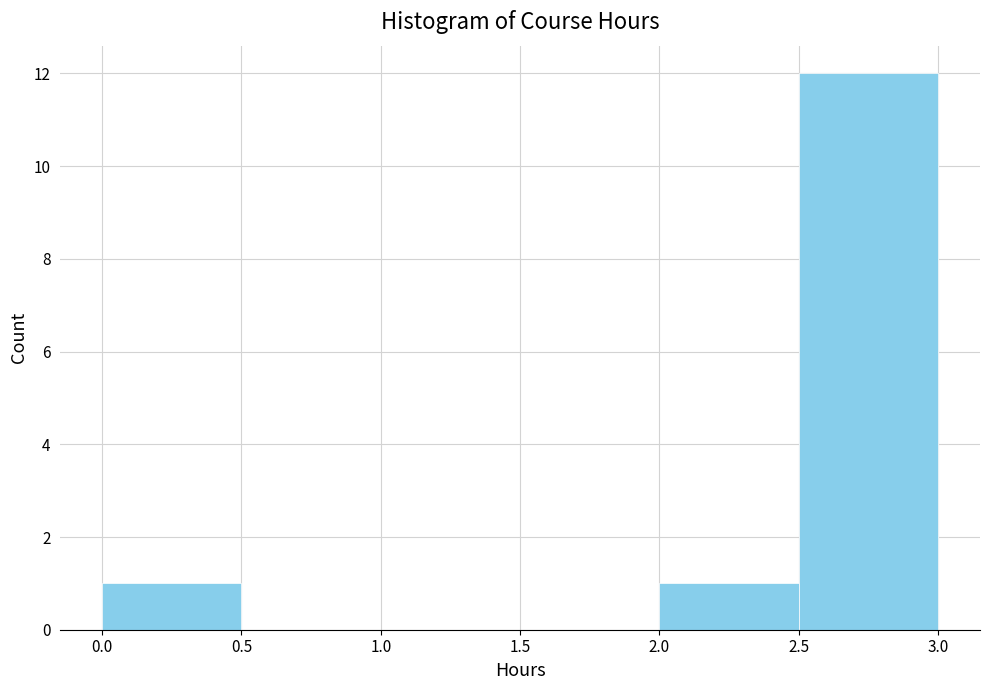

Over which range of the x-axis is the bar tallest?

2.5 to 3.0